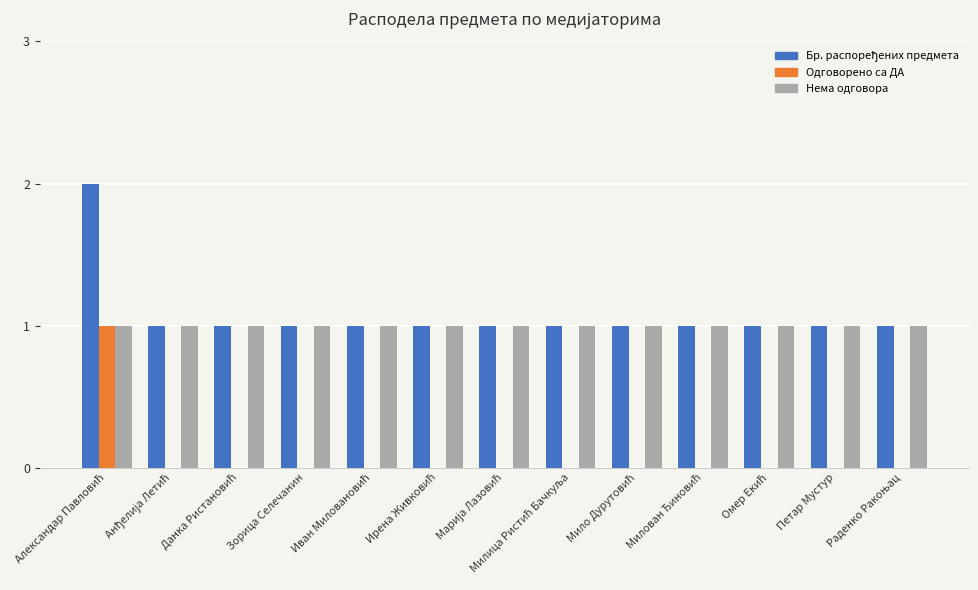

What is the sum of all Нема одговора values?

13